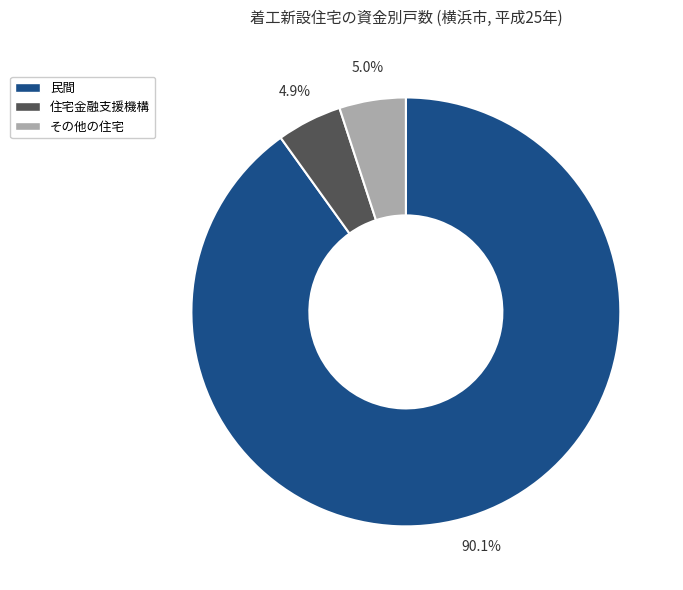

What is the largest slice in the pie chart?

民間